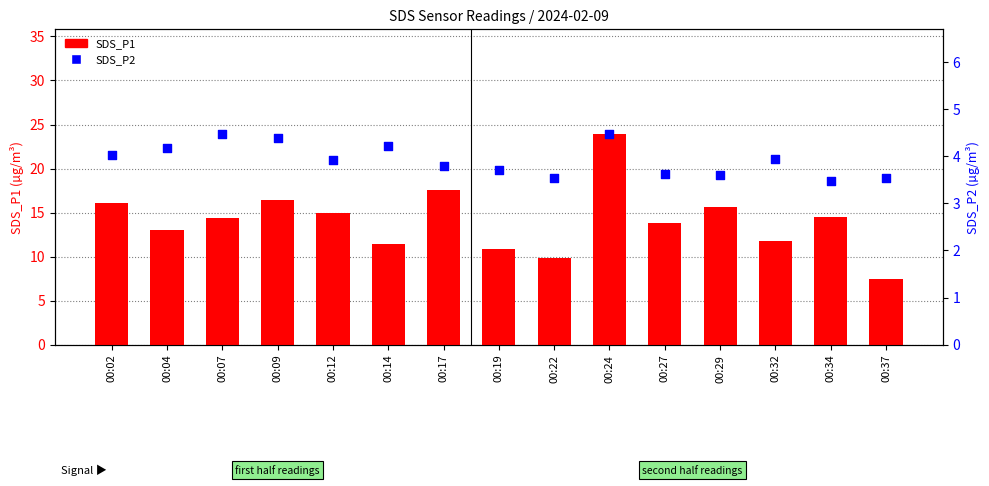

Is the value of SDS_P1 at 00:34 greater than the value of SDS_P2 at 00:02?

Yes